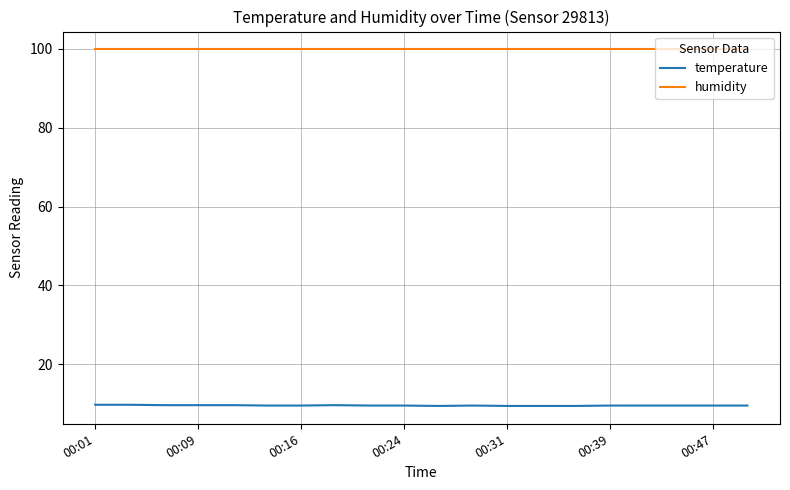

What is the minimum value shown in the chart?

9.4